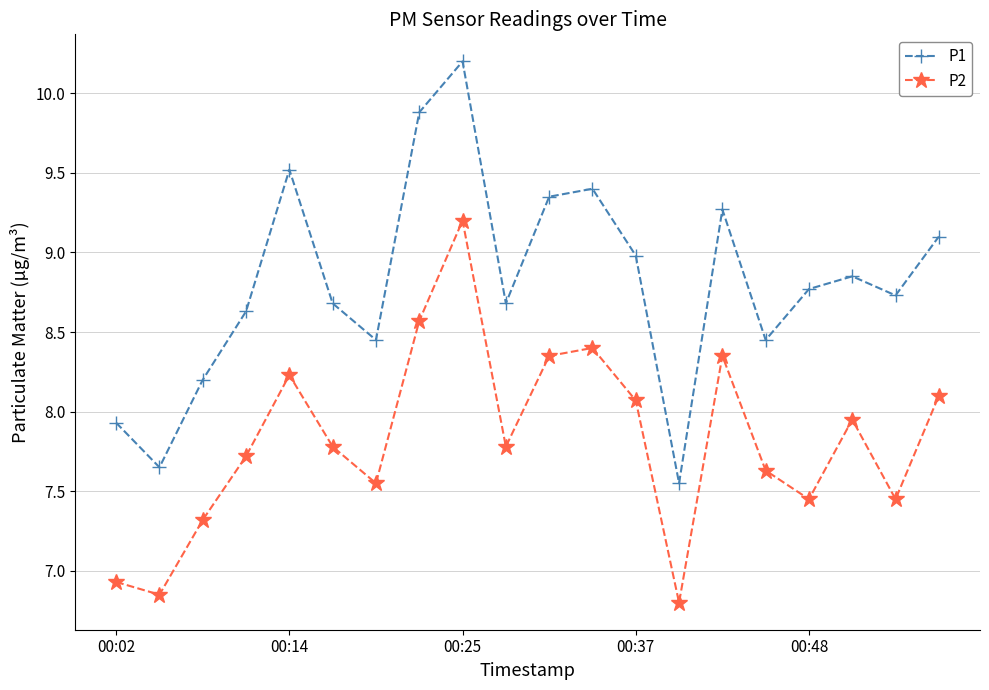

What is the greatest value displayed?

10.2